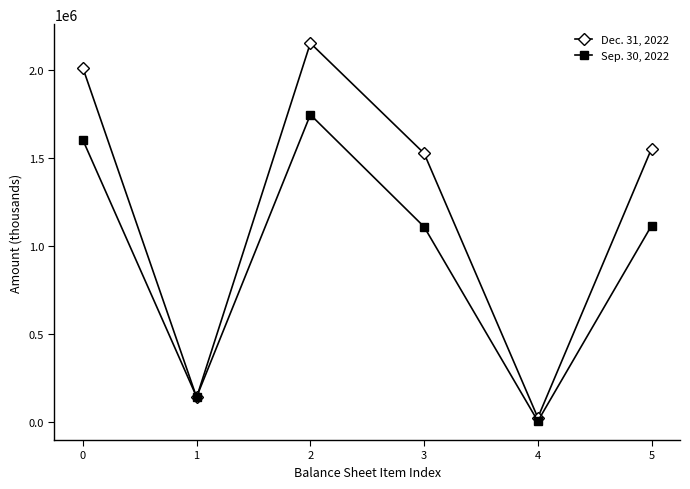

Where do Sep. 30, 2022 and Dec. 31, 2022 first cross each other?

0 and 1